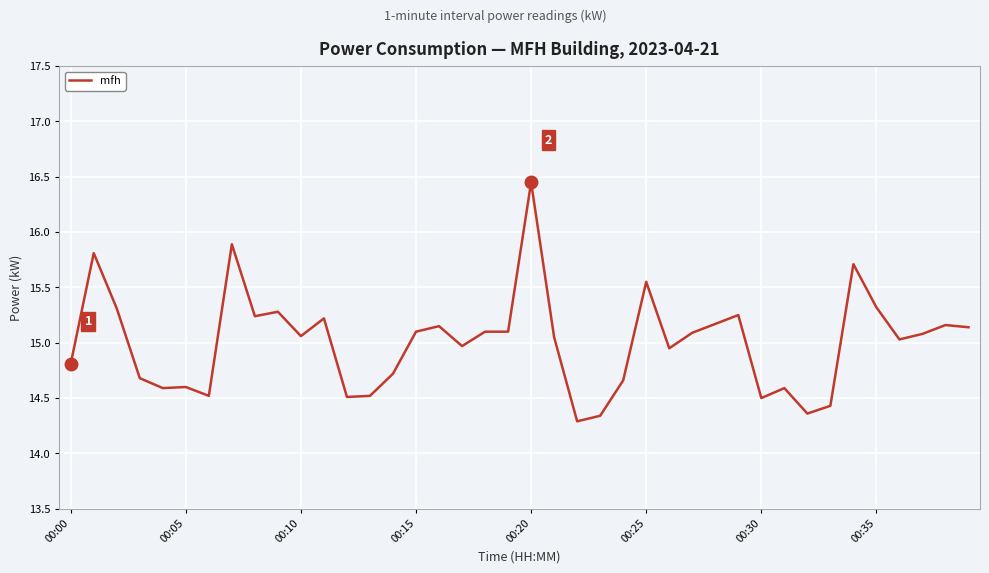

What is the smallest value displayed?

14.3